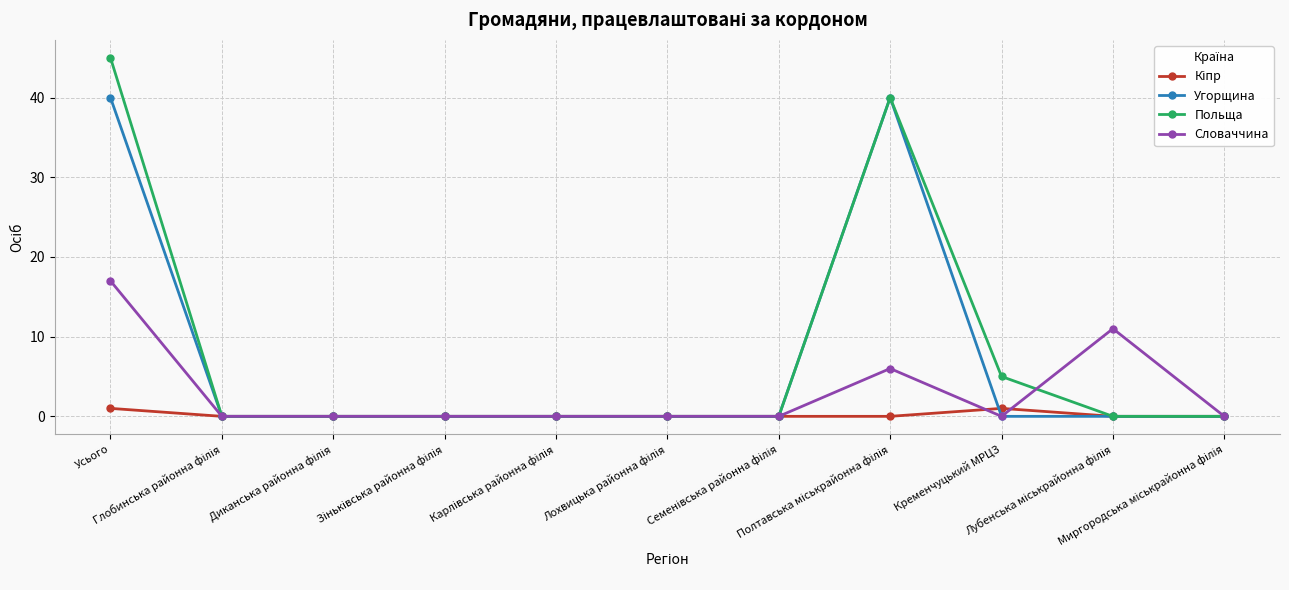

Which series has the largest range (max minus min)?

Польща